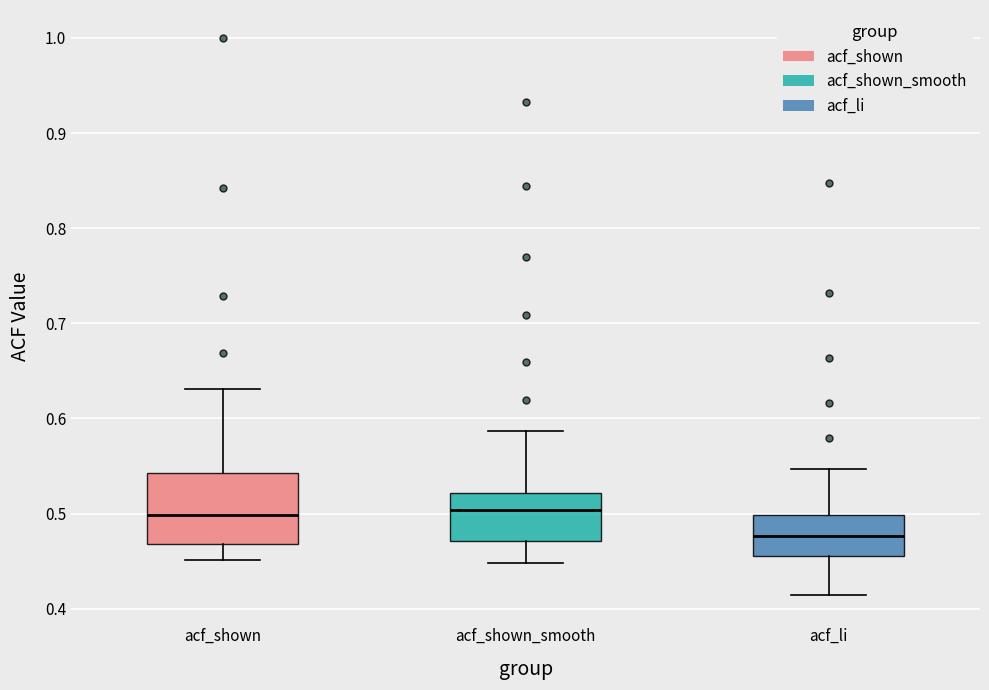

Comparing the boxes themselves (not the whiskers), which one is the tallest?

acf_shown